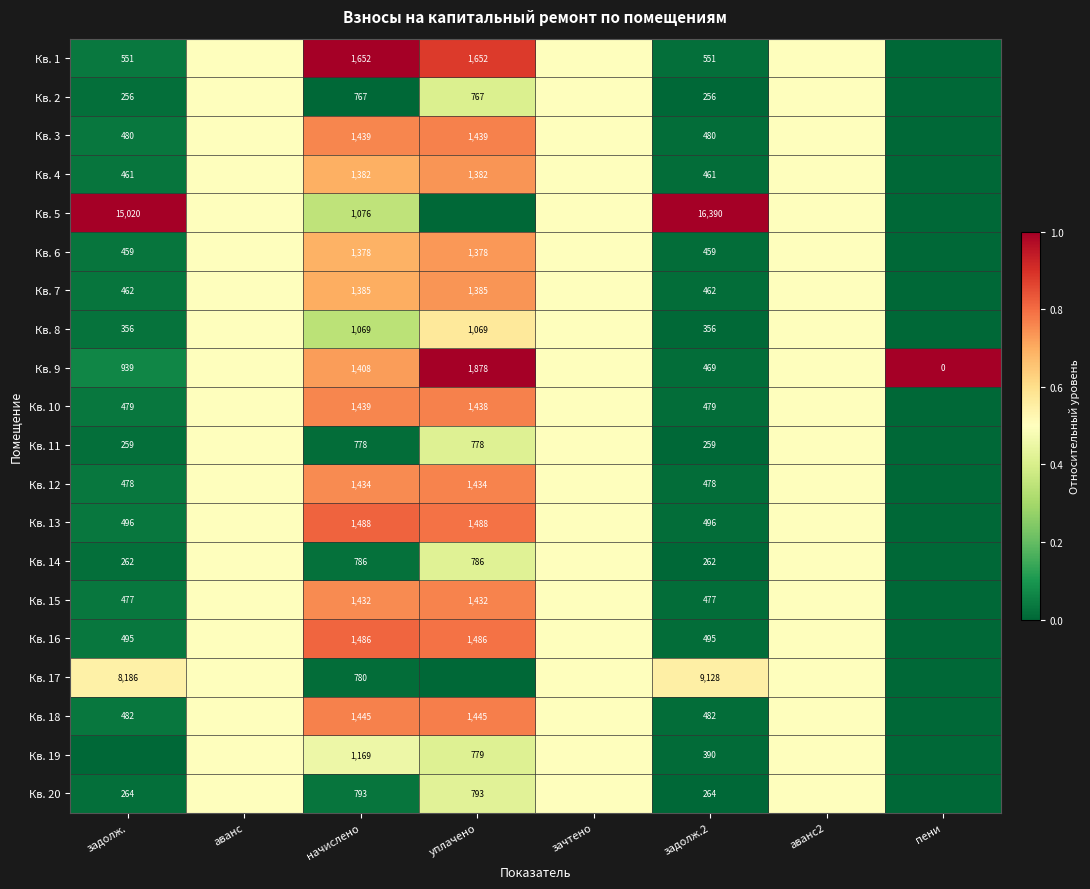

True or false: Кв. 13 has a value of 1488.0 at начислено.

True